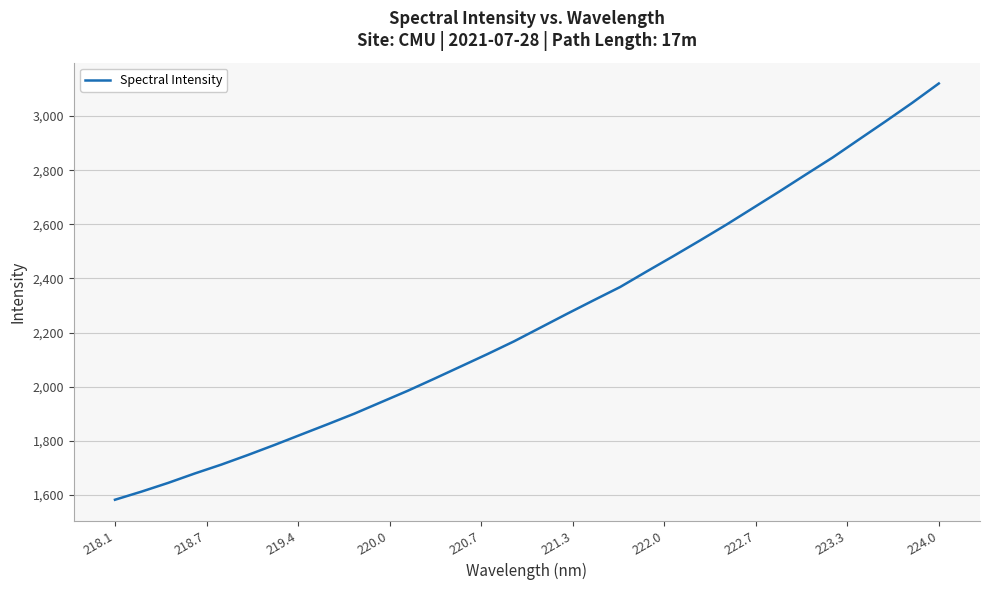

What is the average value?

2249.1